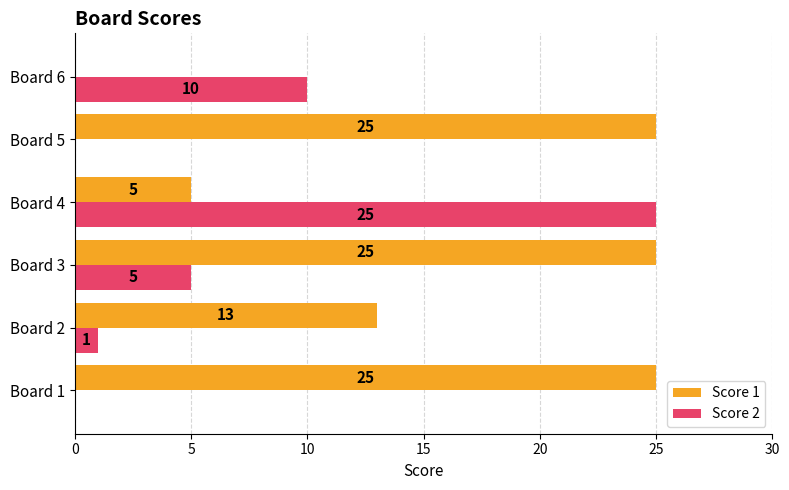

The Score 1 series shows 15 at Board 6. True or false?

False